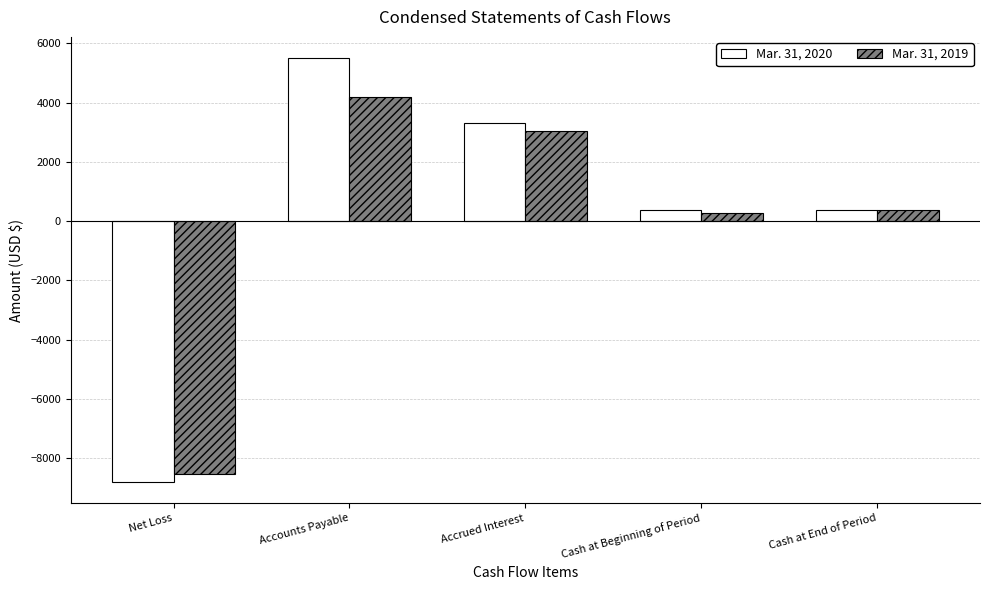

The value of Mar. 31, 2019 at Net Loss is -4890. True or false?

False